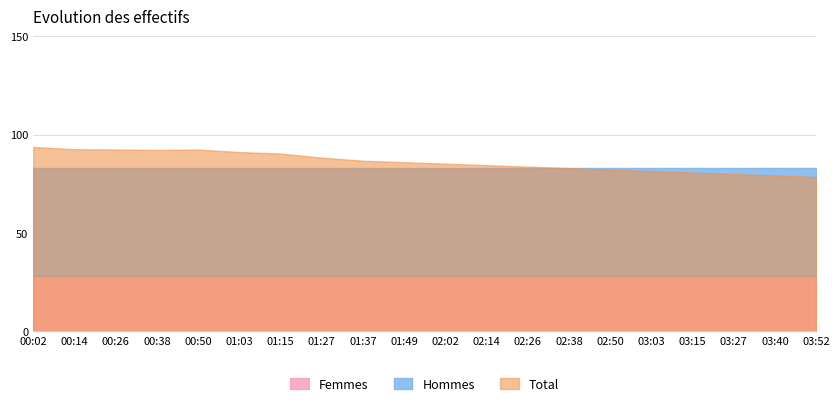

How many series are shown in this chart?

3